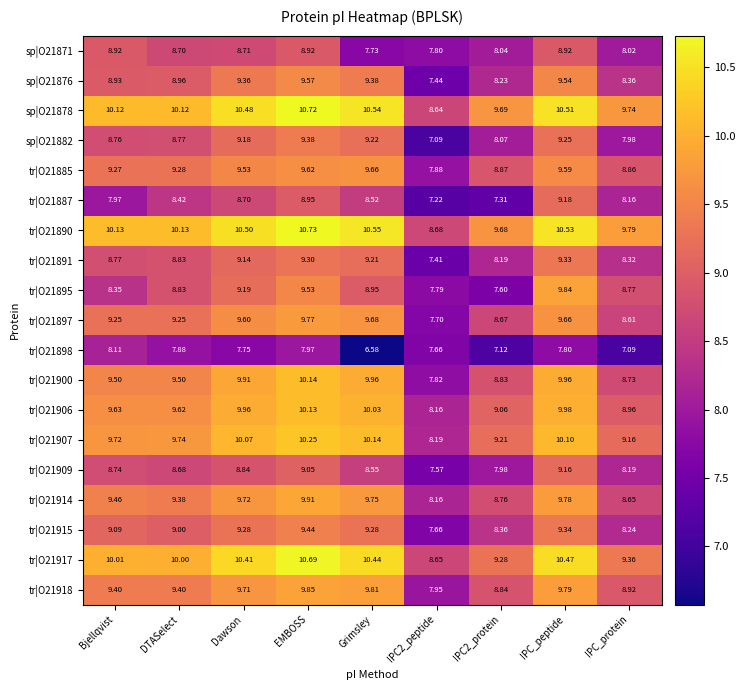

Is the value of tr|O21907 at Grimsley greater than the value of sp|O21871 at IPC_protein?

Yes